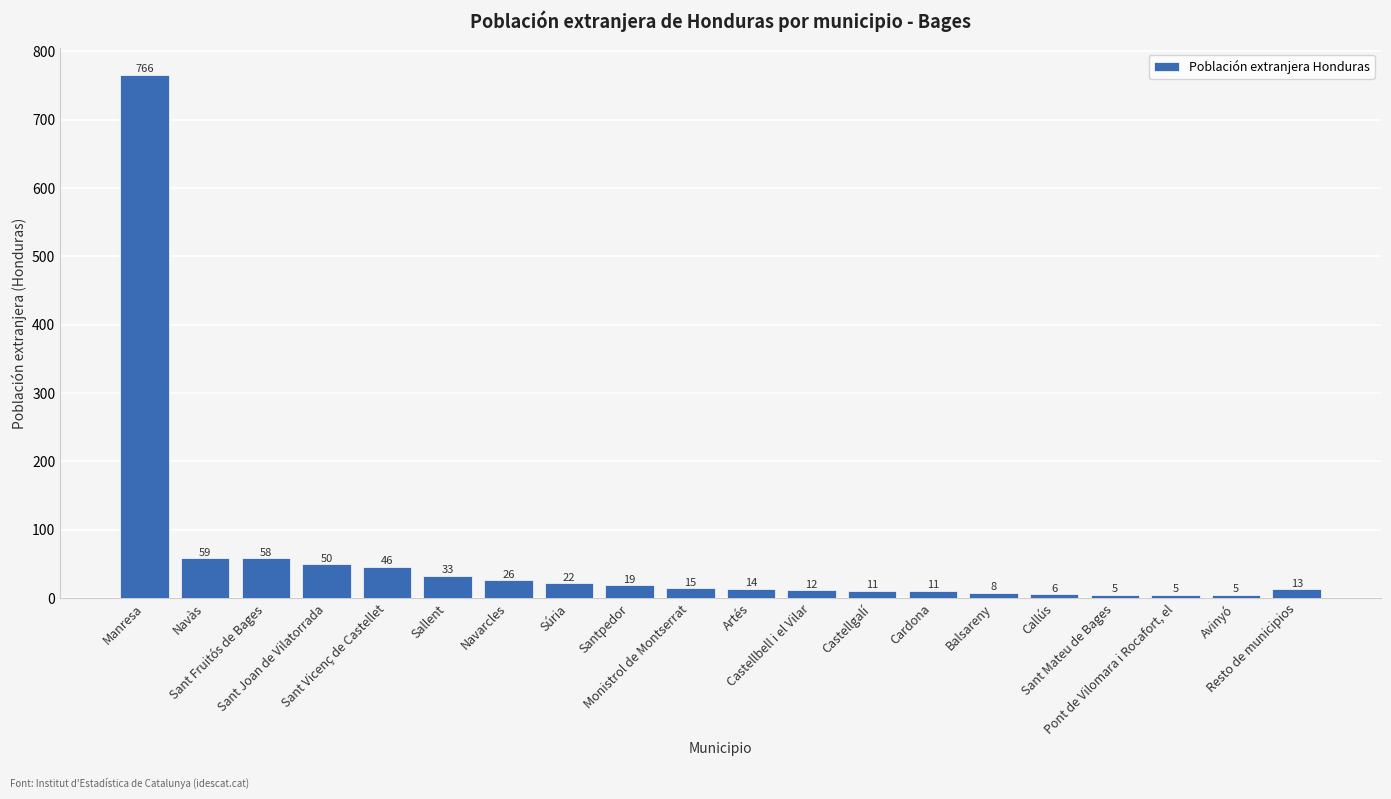

Approximately how many times larger is the value at Navarcles compared to Sant Fruitós de Bages?

0.4